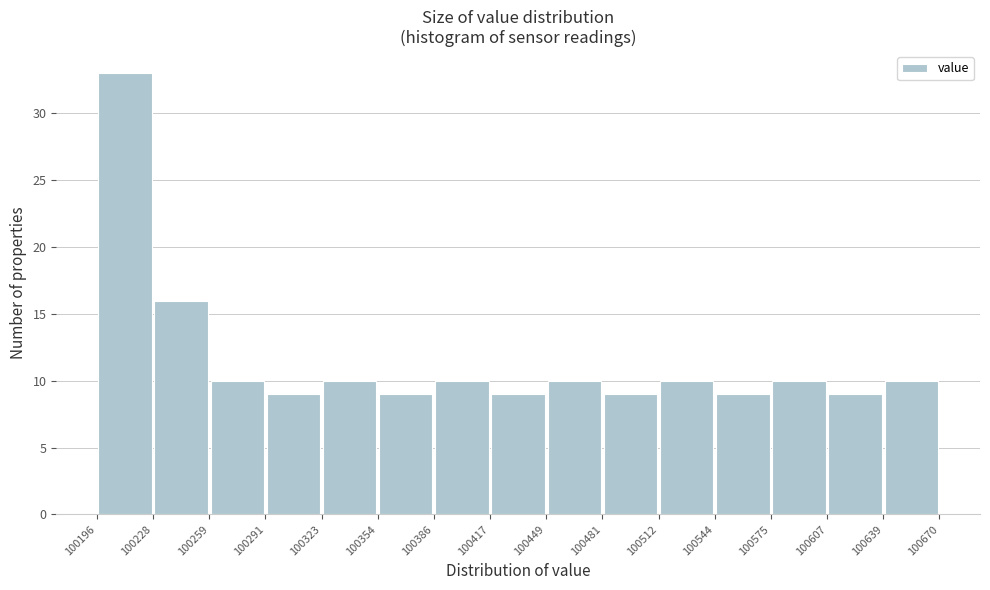

Which range on the x-axis has the tallest bar?

100196 to 100228